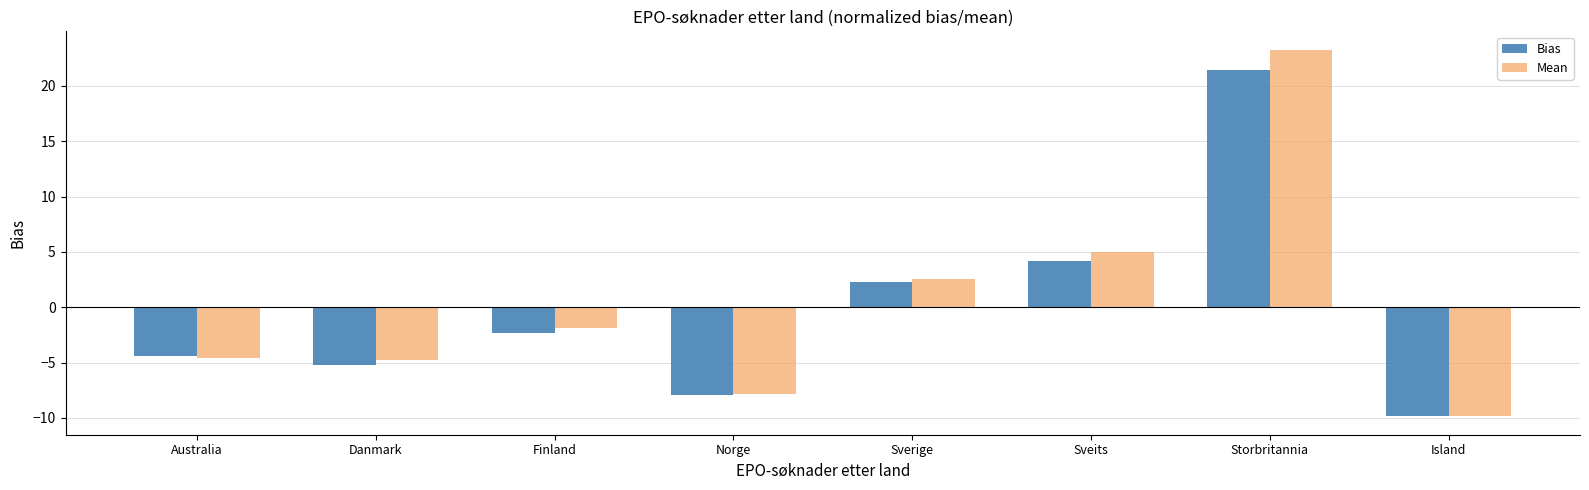

What position from the right is Norge?

5